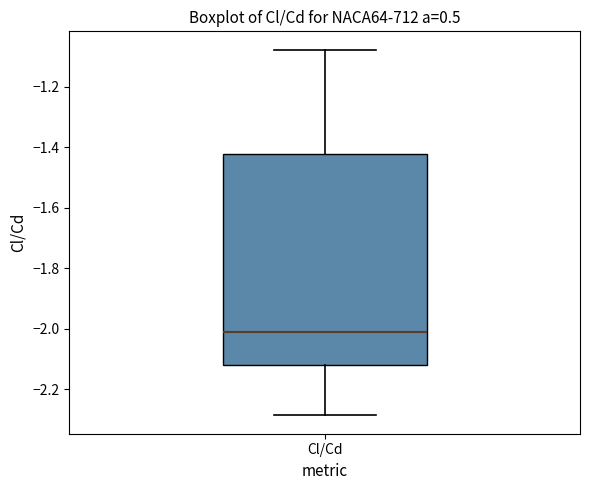

Transcribe this box plot: give where the median line is, the range the box spans, and where the two whiskers end, as read against the y-axis. The values are not printed on the chart, so give them approximately, as read against the axis.

median -2.00, box -2.12 to -1.42, whiskers -2.28 to -1.08